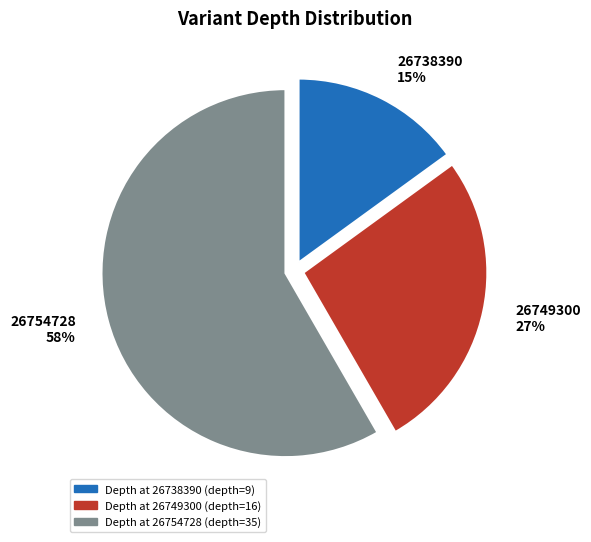

Is there a majority slice in this chart?

Yes